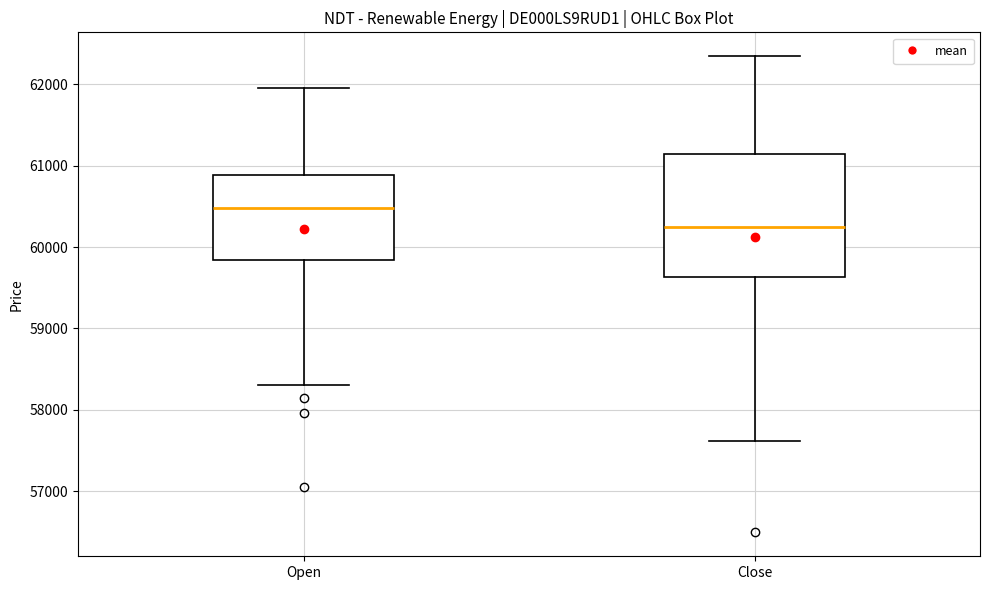

Where is the lower edge of the box for Open on the y-axis? The values are not printed on the chart, so give them approximately, as read against the axis.

59800